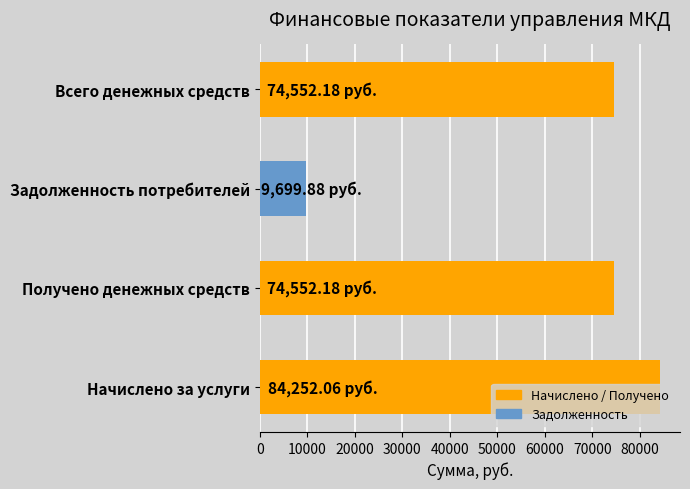

What is the change in value from Начислено за услуги to Всего денежных средств?

-9699.9